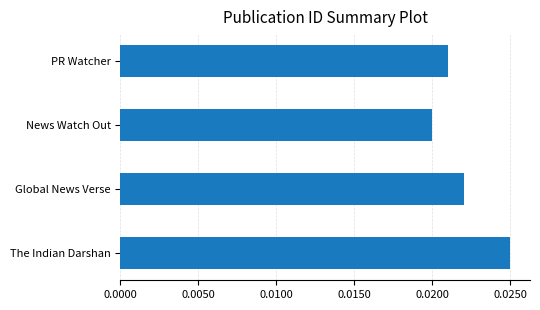

Does the chart contain any negative values?

No